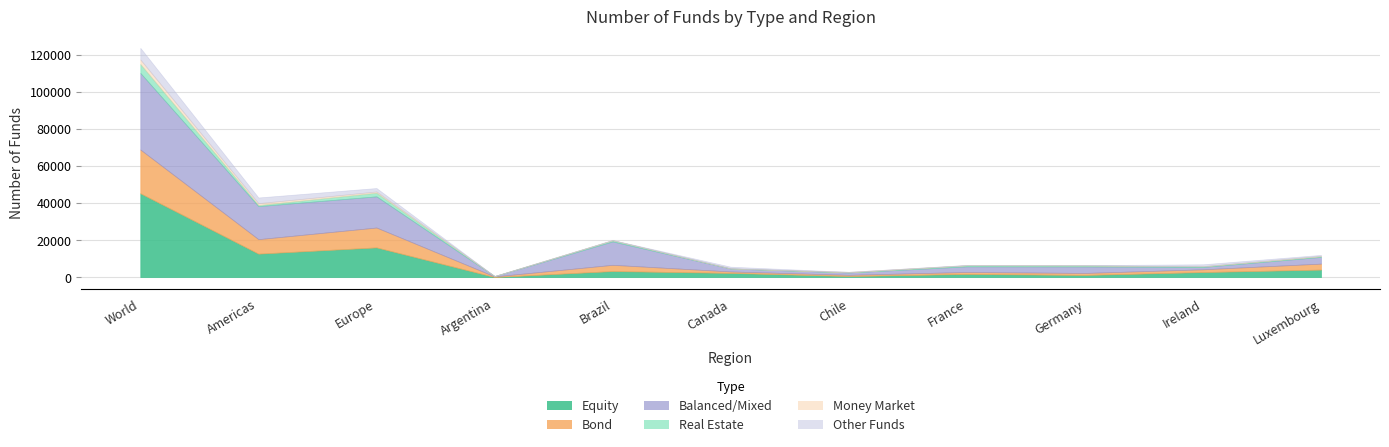

What is the total value across all series at France?

6548